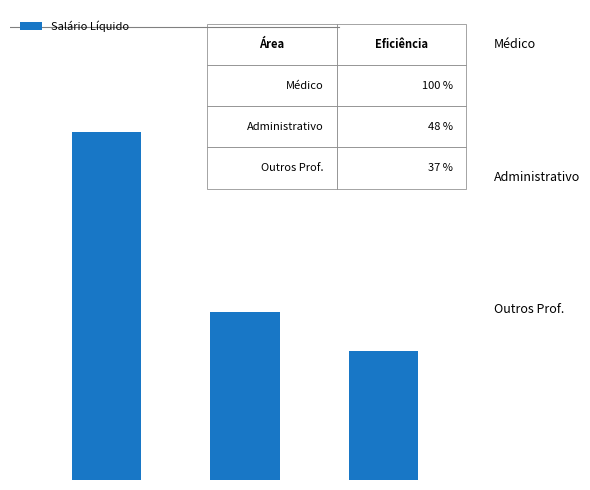

Where is the data nearest to the value 3472?

1